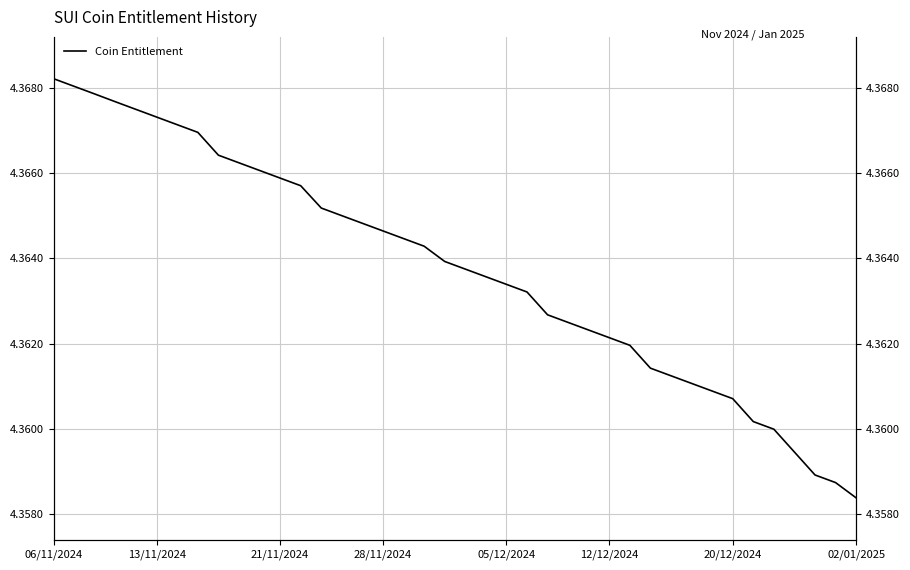

Reading left to right, extract all data points from this chart.

4.4	4.4	4.4	4.4	4.4	4.4	4.4	4.4	4.4	4.4	4.4	4.4	4.4	4.4	4.4	4.4	4.4	4.4	4.4	4.4	4.4	4.4	4.4	4.4	4.4	4.4	4.4	4.4	4.4	4.4	4.4	4.4	4.4	4.4	4.4	4.4	4.4	4.4	4.4	4.4